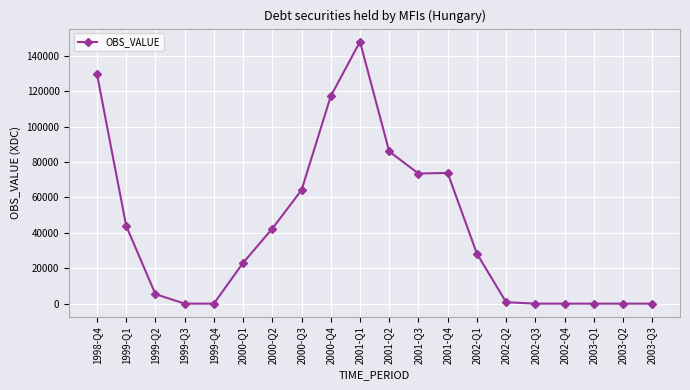

Which has a higher value, 2001-Q1 or 1999-Q1?

2001-Q1